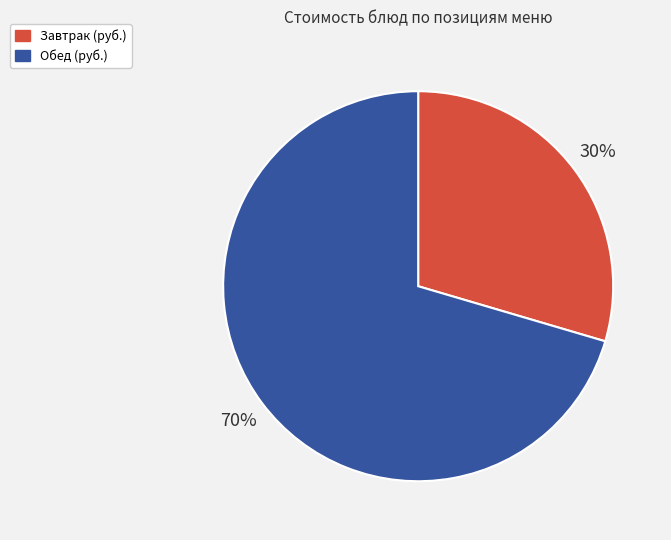

Is there a majority slice in this chart?

Yes